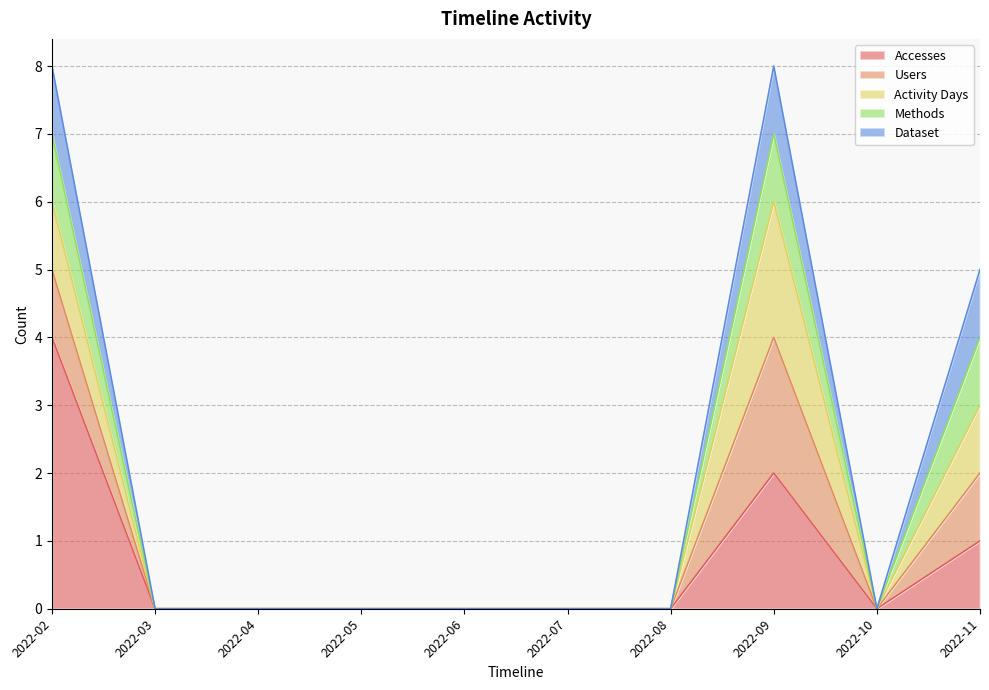

Reading left to right, transcribe all the data shown in this chart.

Accesses: 4	0	0	0	0	0	0	2	0	1
Users: 1	0	0	0	0	0	0	2	0	1
Activity Days: 1	0	0	0	0	0	0	2	0	1
Methods: 1	0	0	0	0	0	0	1	0	1
Dataset: 1	0	0	0	0	0	0	1	0	1